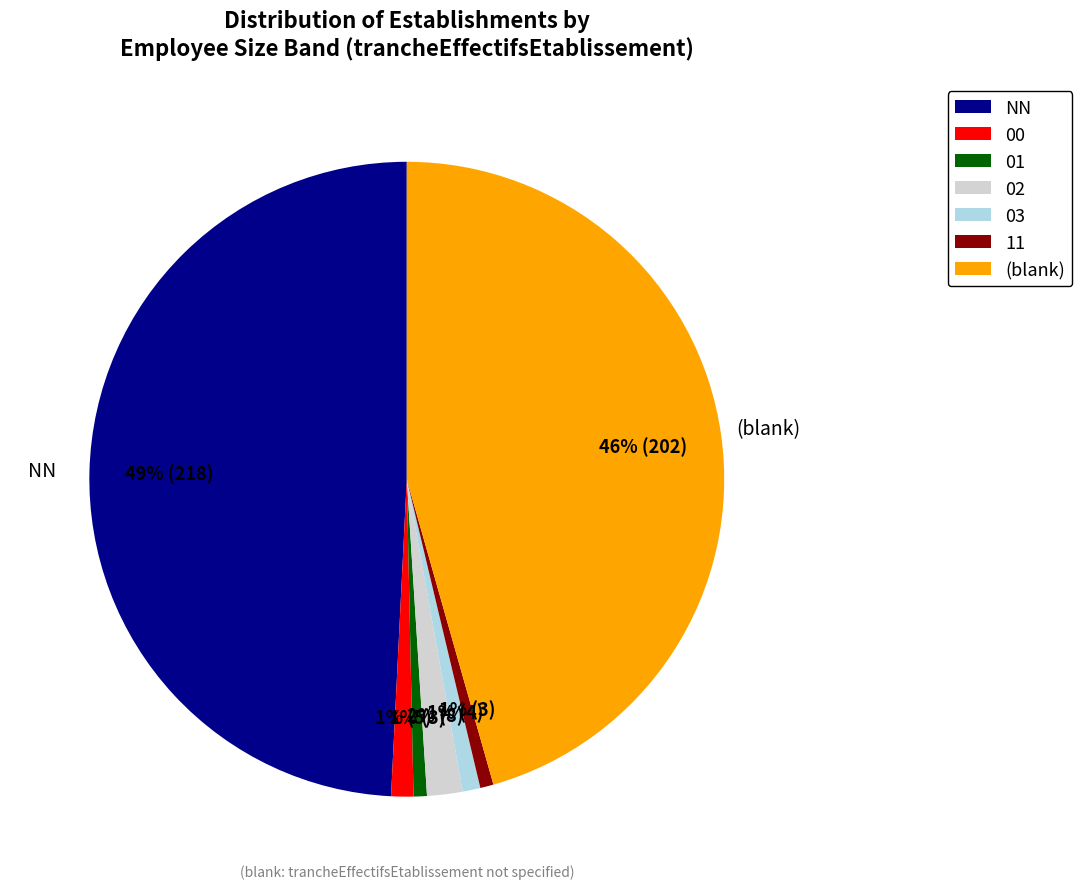

Is there a majority slice in this chart?

No